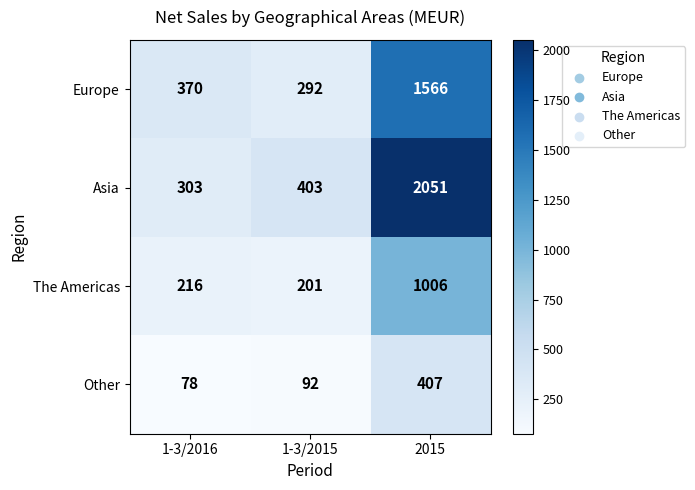

At which label is The Americas closest to 603?

1-3/2016